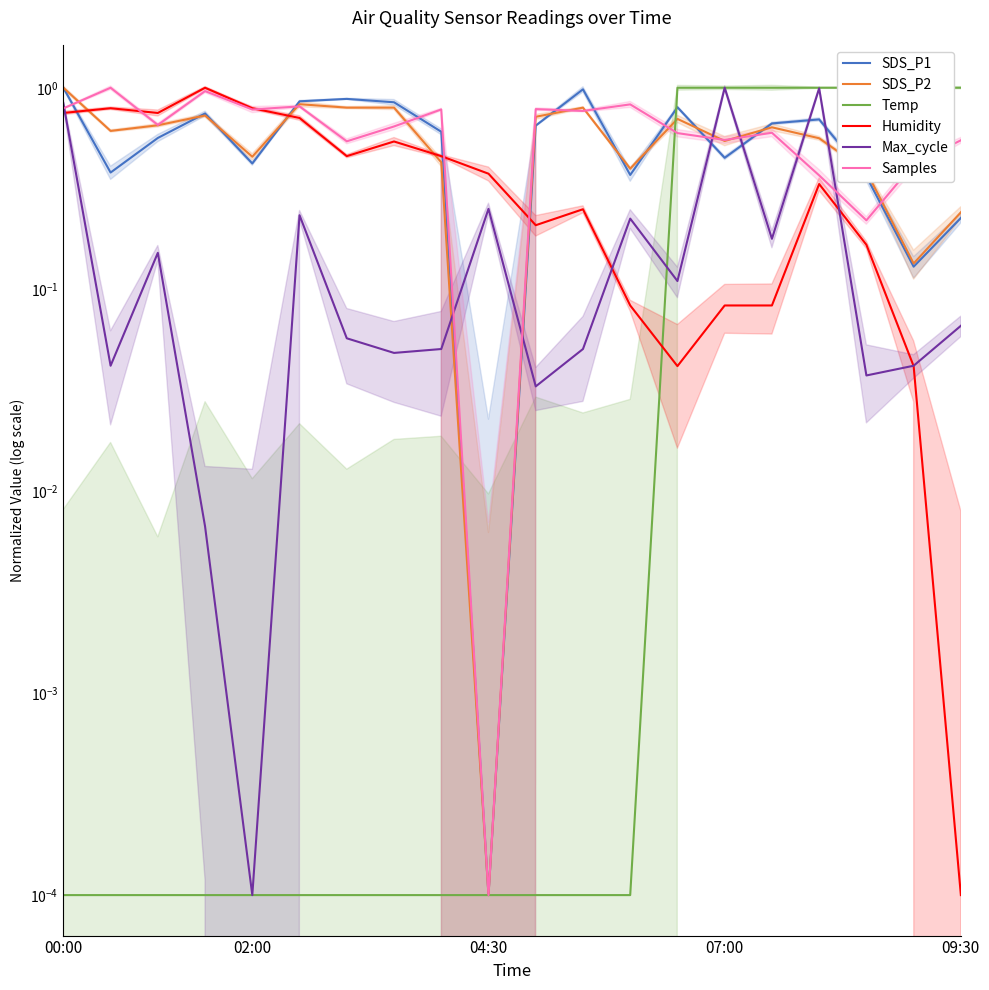

List the series in order of their peak value, lowest first.

SDS_P1, SDS_P2, Temp, Humidity, Max_cycle, Samples